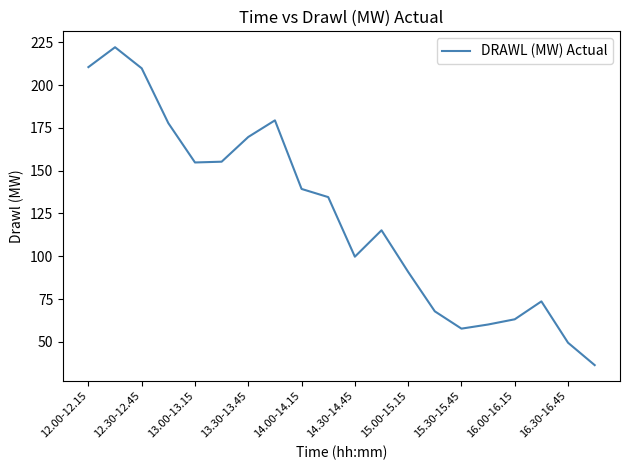

What is the minimum value shown in the chart?

36.4